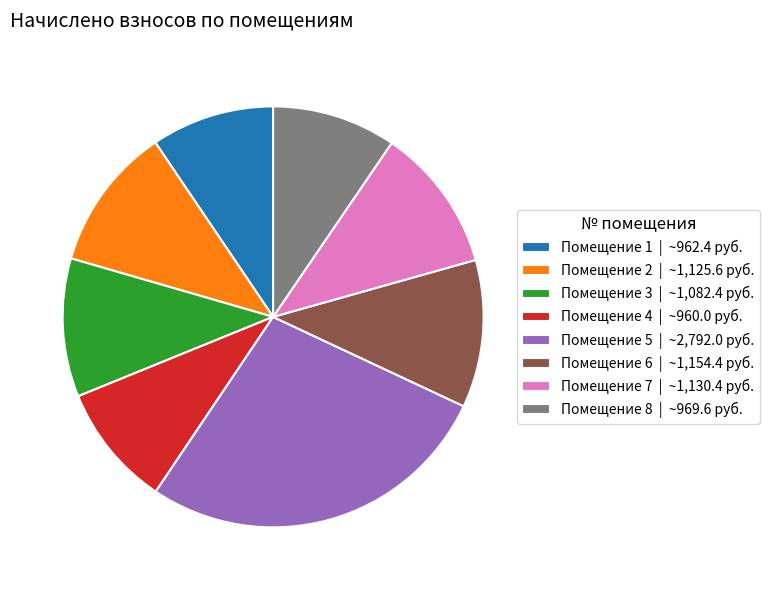

Which slice is the largest?

Помещение 5 | ~2,792.0 руб.